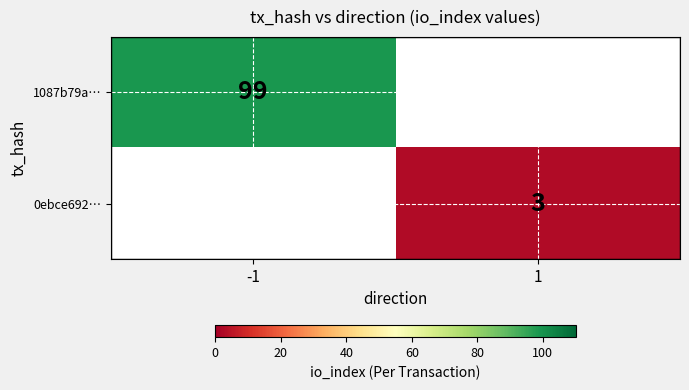

The value of 0ebce692… at 1 is 3. True or false?

True